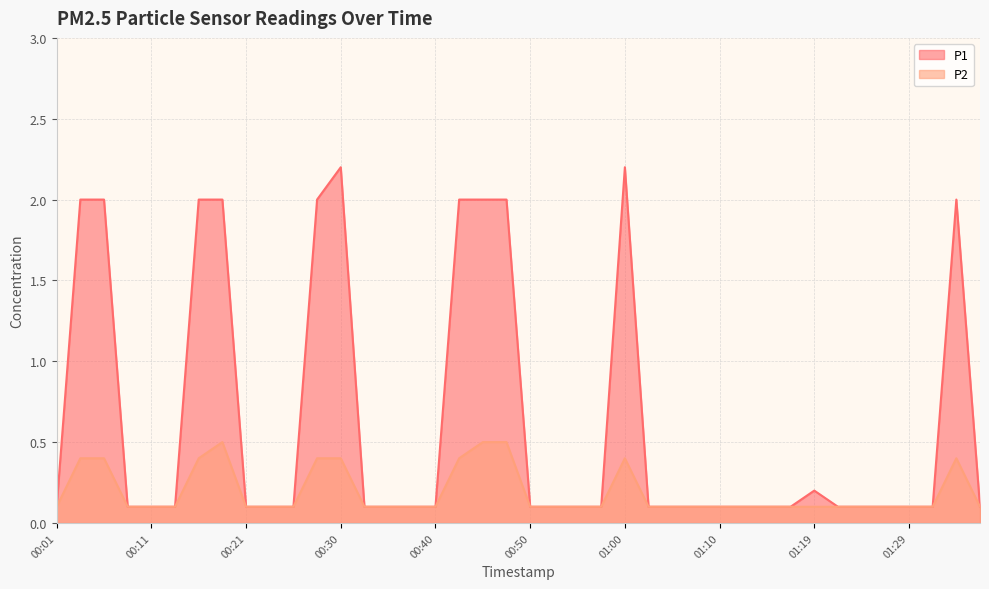

True or false: P1 and P2 cross at least once.

False